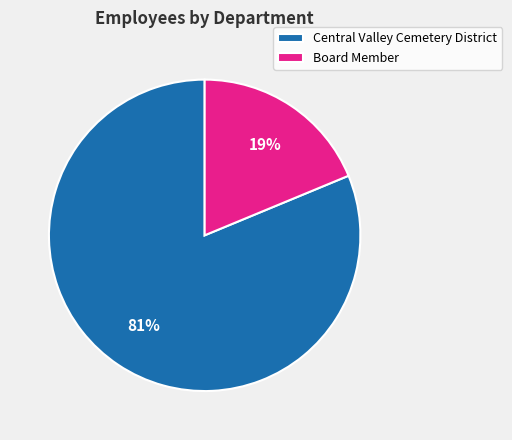

Does Central Valley Cemetery District represent more than half of the total?

Yes